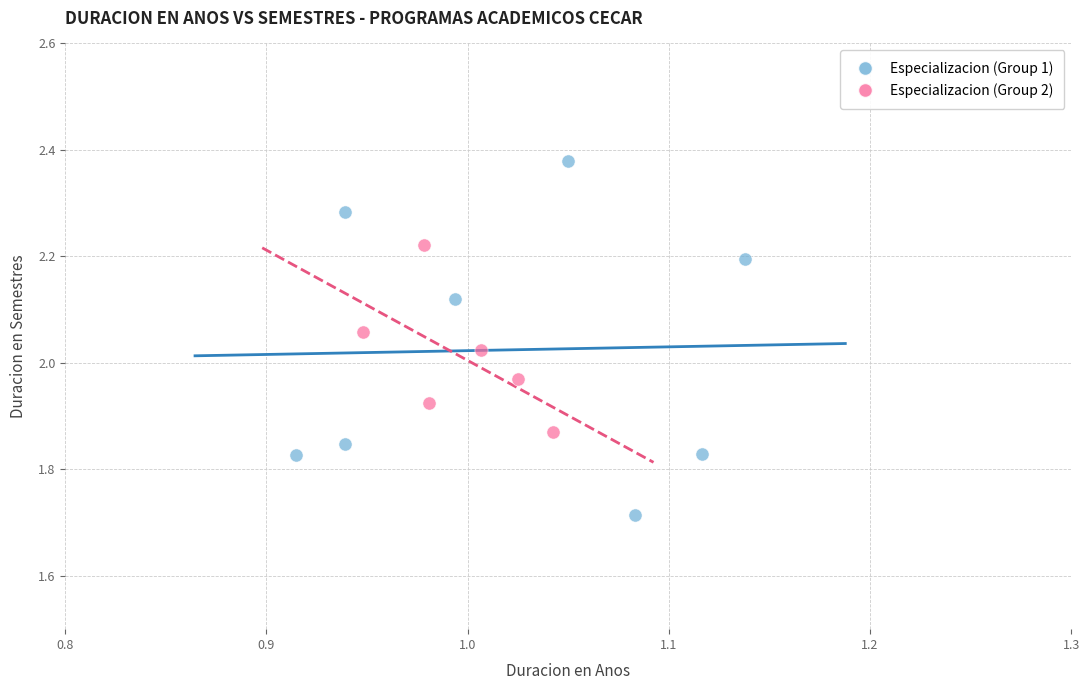

What are all the series names shown in the legend?

Especializacion (Group 1), Especializacion (Group 2)